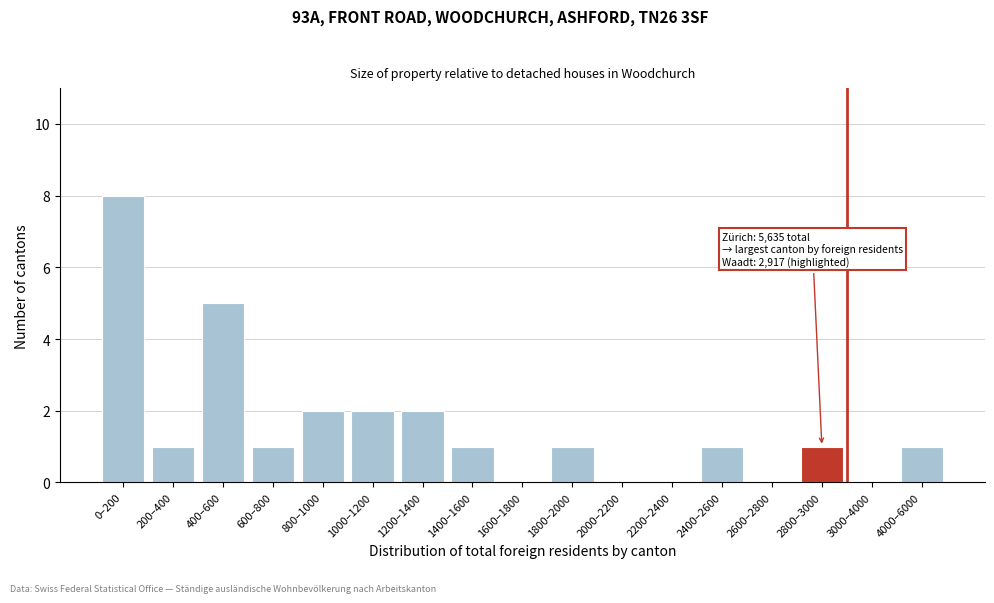

Reading left to right, what are all the values shown in this chart?

0–200=8	200–400=1	400–600=5	600–800=1	800–1000=2	1000–1200=2	1200–1400=2	1400–1600=1	1600–1800=0	1800–2000=1	2000–2200=0	2200–2400=0	2400–2600=1	2600–2800=0	2800–3000=1	3000–4000=0	4000–6000=1